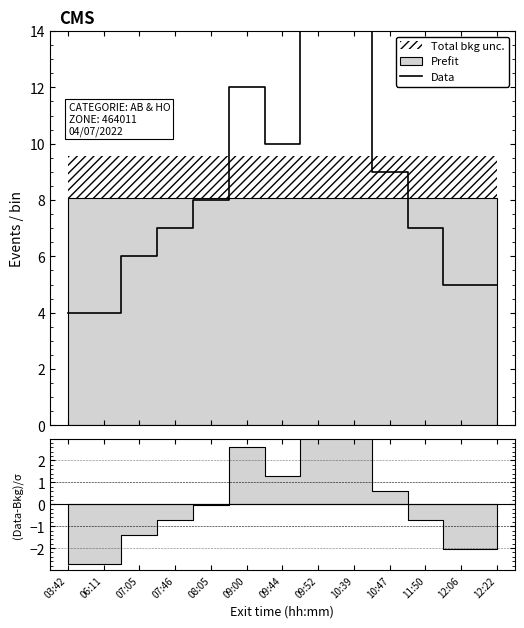

What is the label of the 9th point from the left?

10:39